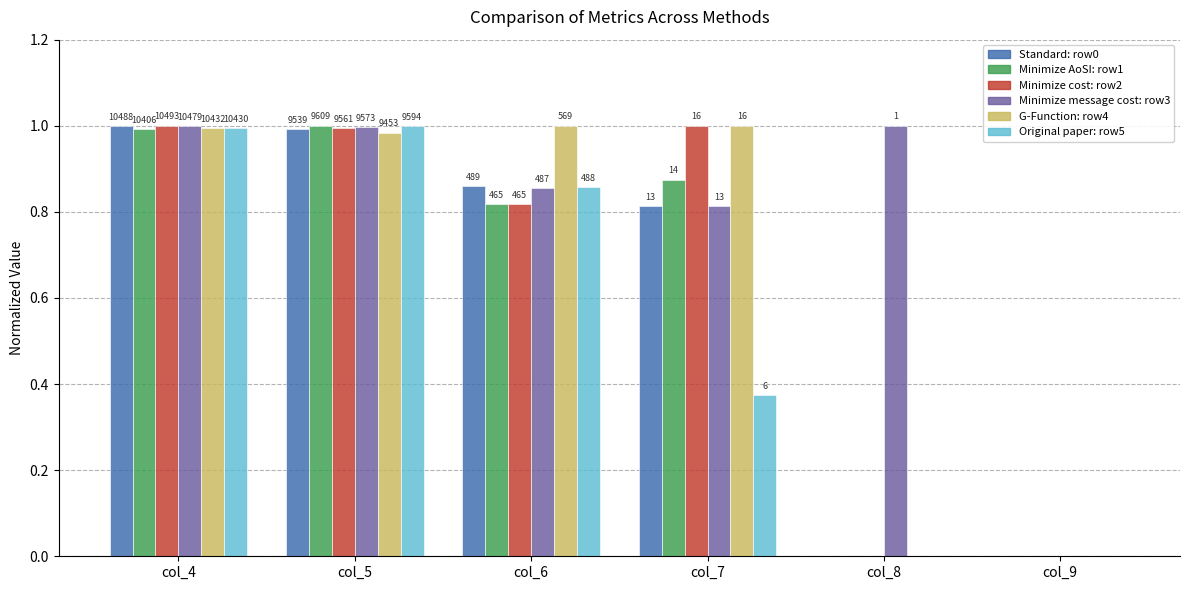

What is the spread (max minus min) of values at col_7?

0.6